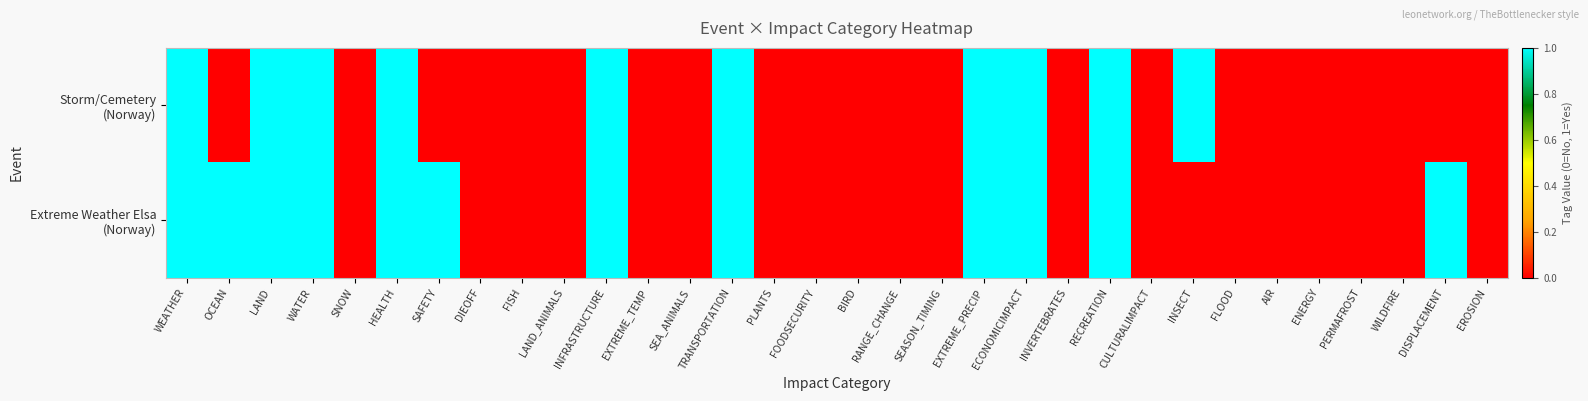

Between DISPLACEMENT and WILDFIRE, which is larger?

DISPLACEMENT